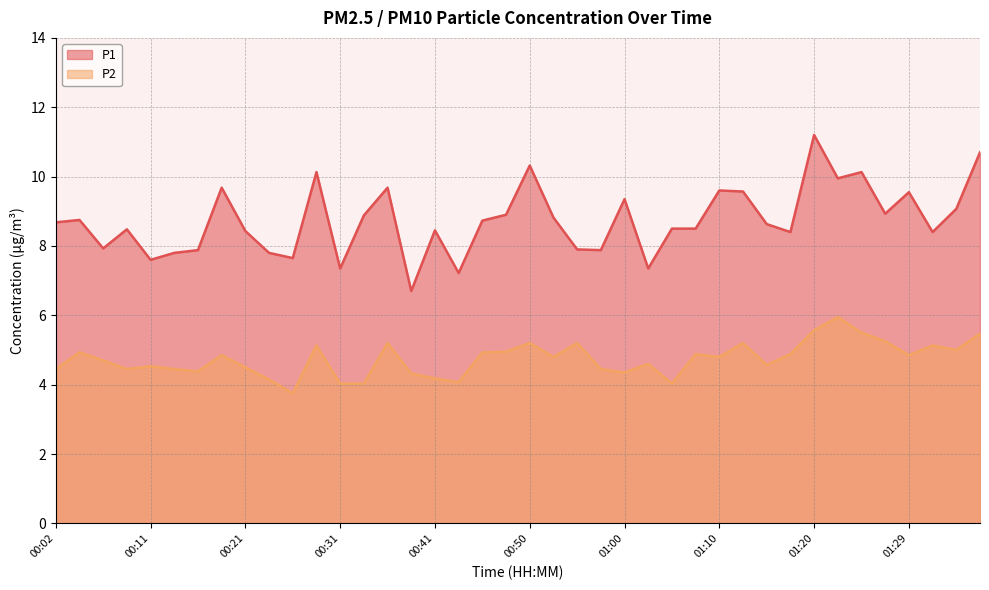

How many categories are shown in the chart?

40